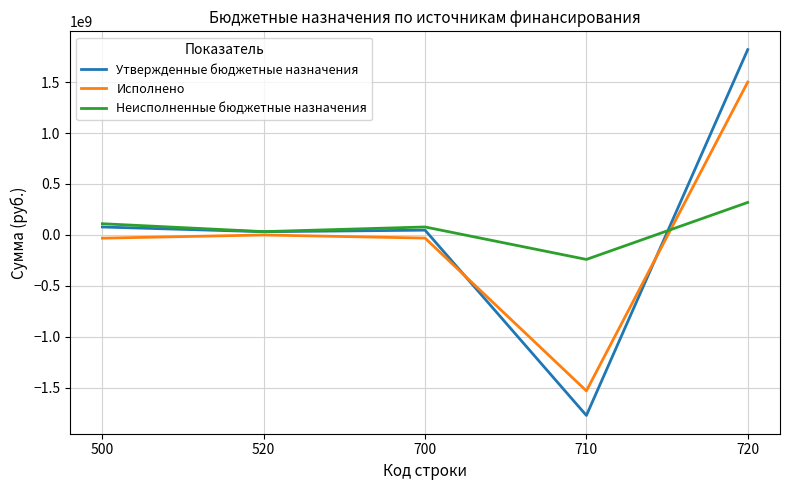

Rank the series by their maximum value, from lowest to highest.

Неисполненные бюджетные назначения, Исполнено, Утвержденные бюджетные назначения